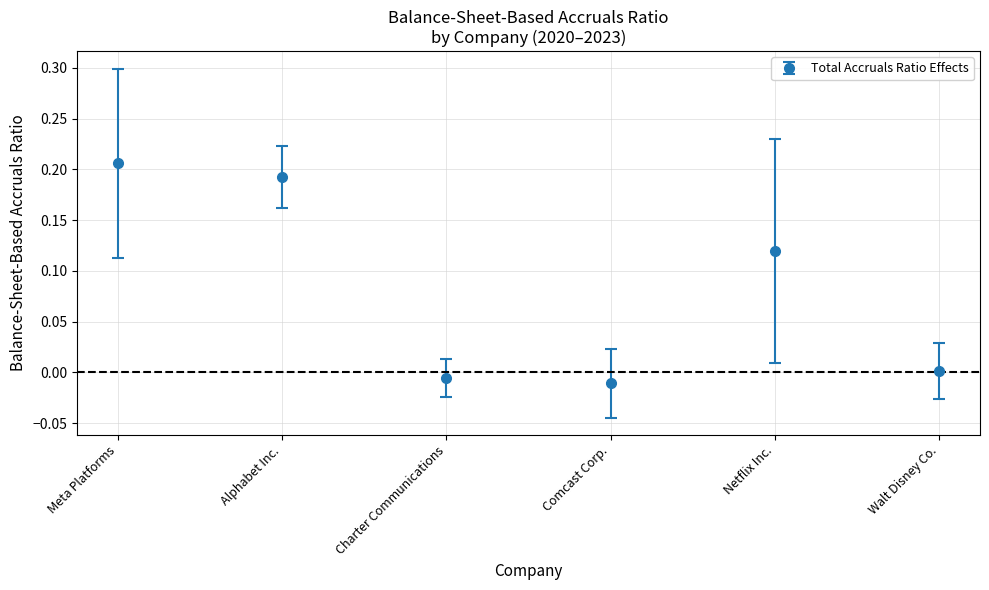

Between Alphabet Inc. and Walt Disney Co., which is larger?

Alphabet Inc.